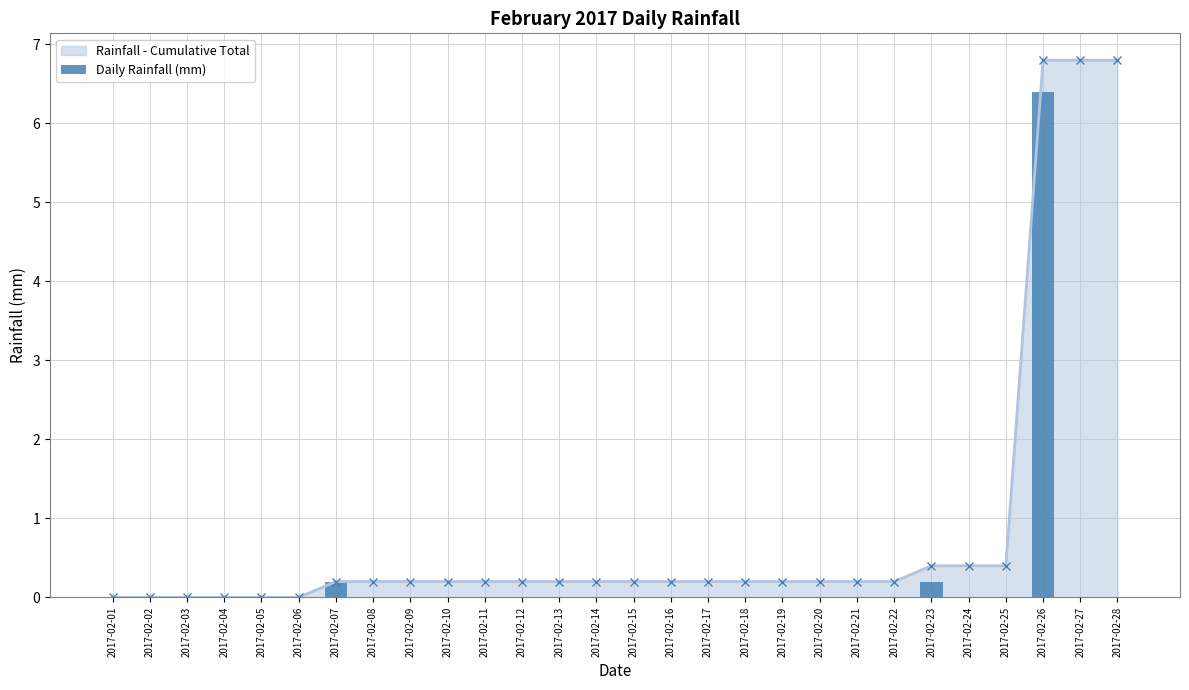

Where is the data nearest to the value 3?

2017-02-07